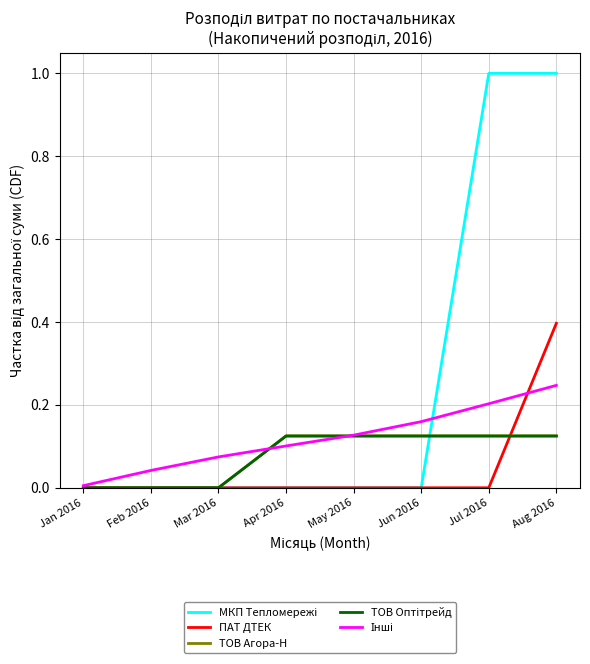

What position from the right is Mar 2016?

6